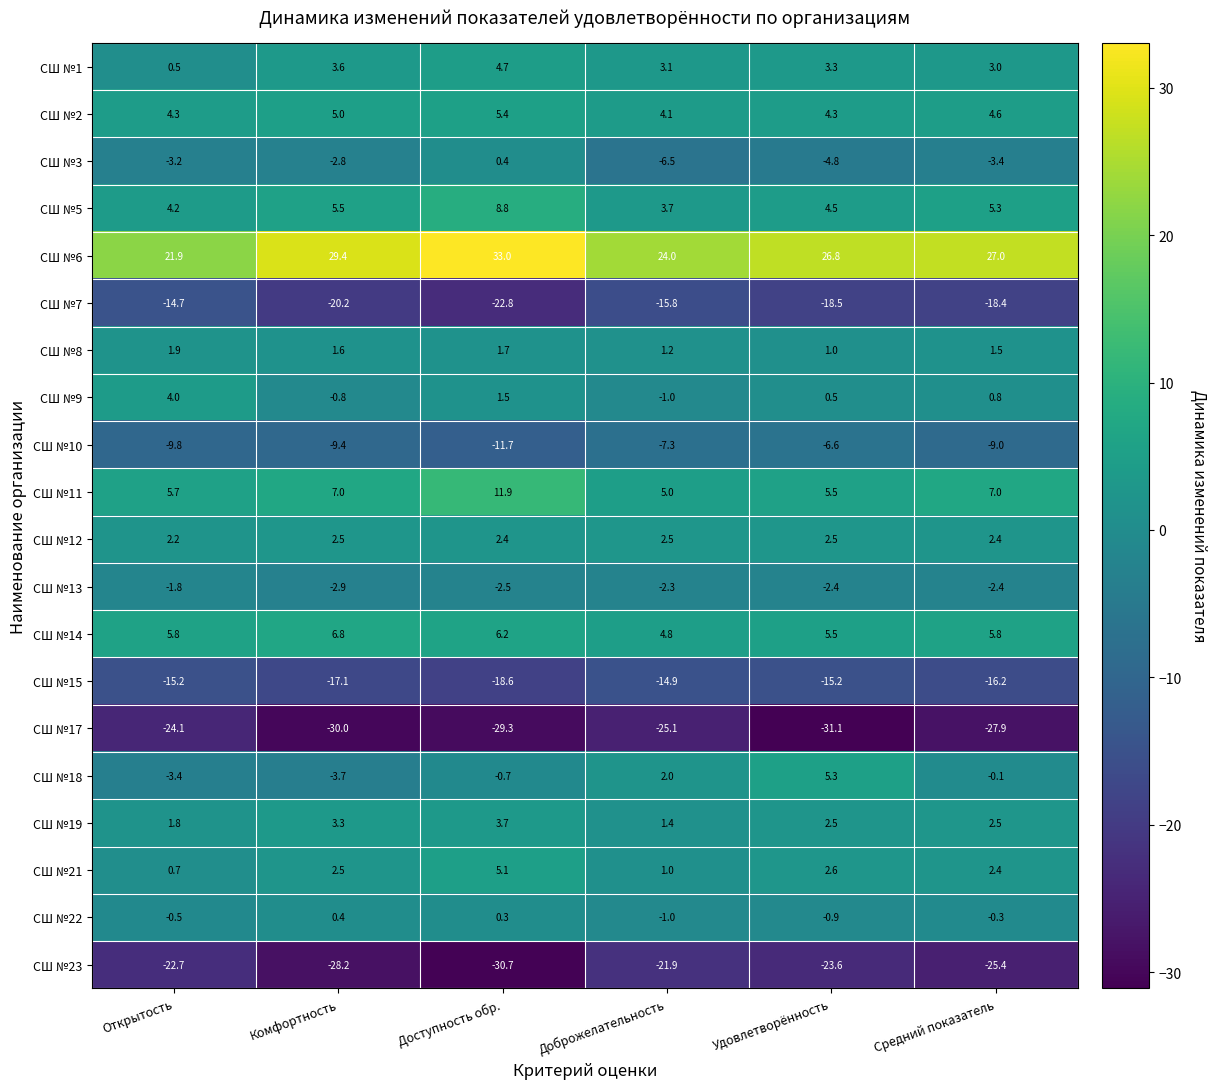

Where does the СШ №7 series first go above -18?

Открытость